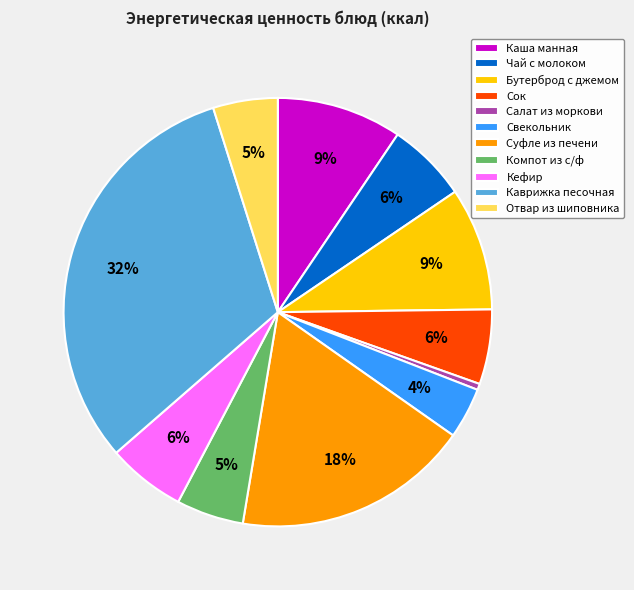

To the nearest percent, what is the average slice percentage?

9%